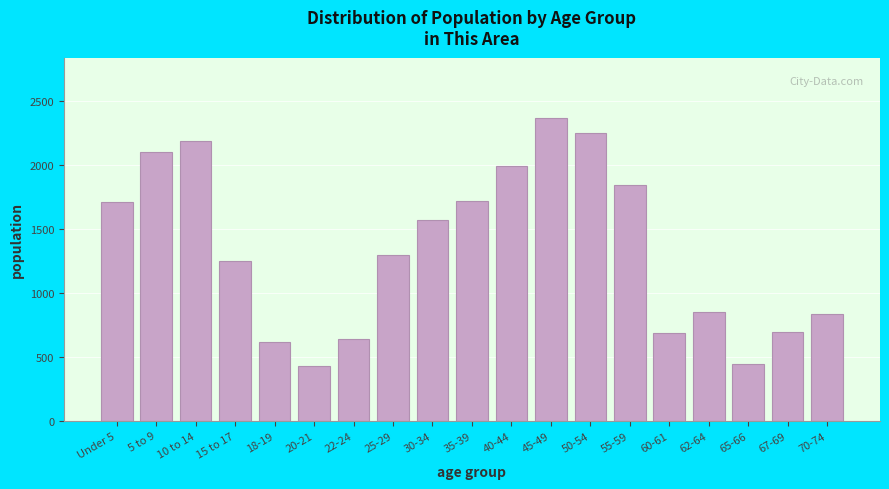

The chart shows a value of 845 at 62-64. True or false?

True